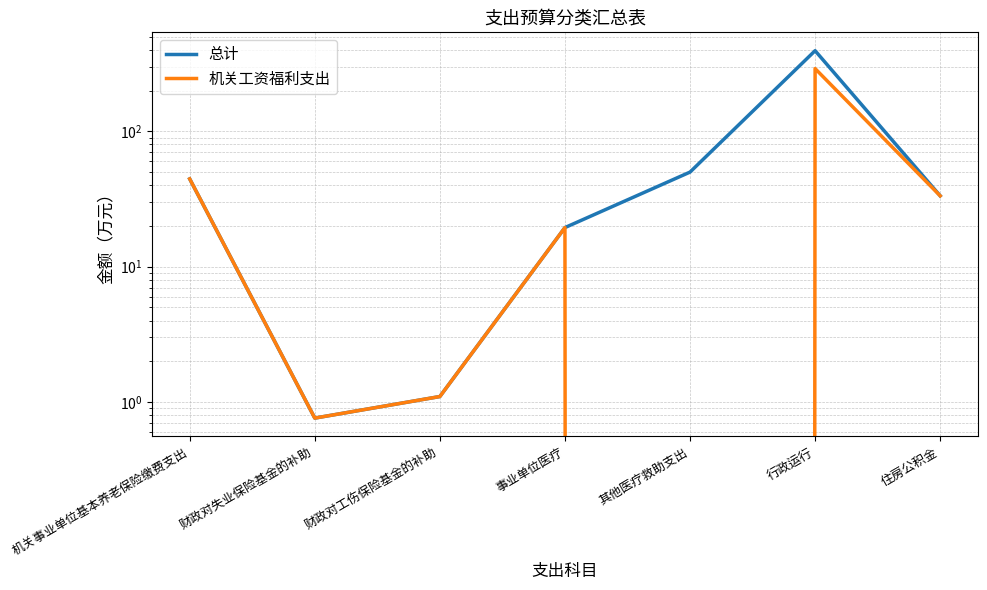

Where does the 机关工资福利支出 series first go above 19?

机关事业单位基本养老保险缴费支出